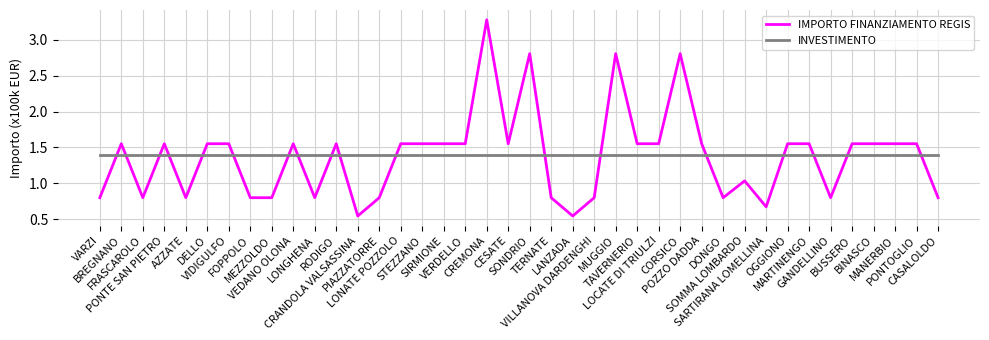

What is the highest value of the IMPORTO FINANZIAMENTO REGIS series?

3.3